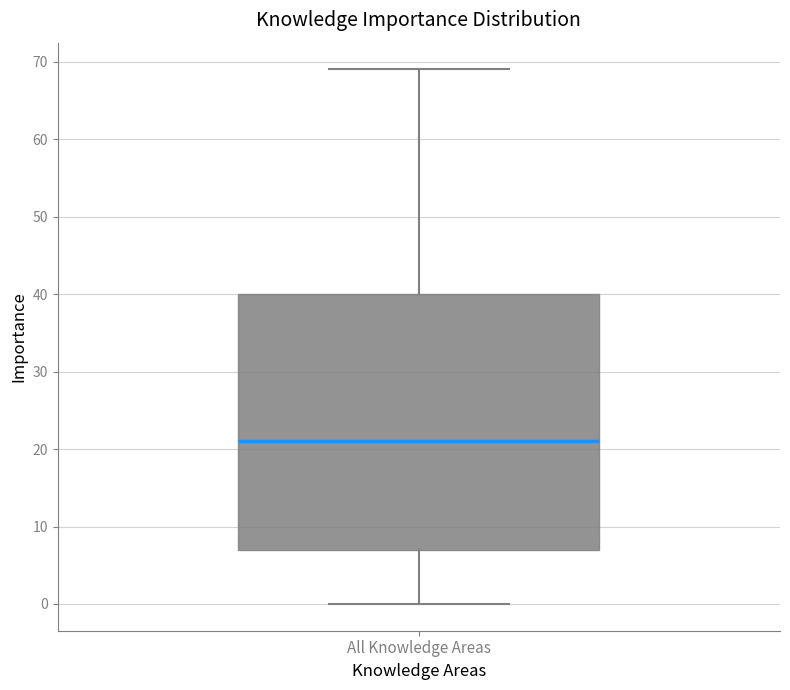

Where is the lower edge of the box for All Knowledge Areas on the y-axis? The values are not printed on the chart, so give them approximately, as read against the axis.

7